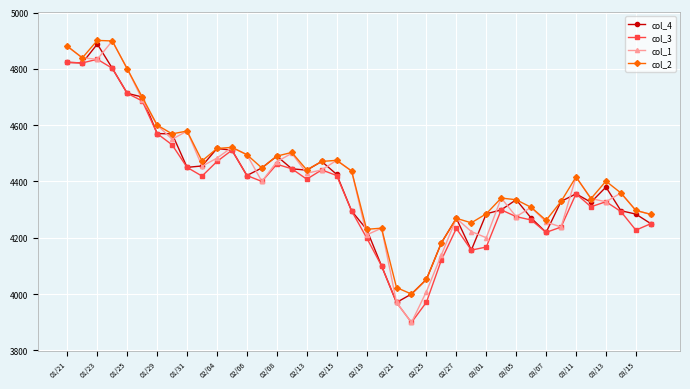

What is the average value of the col_2 series?

4431